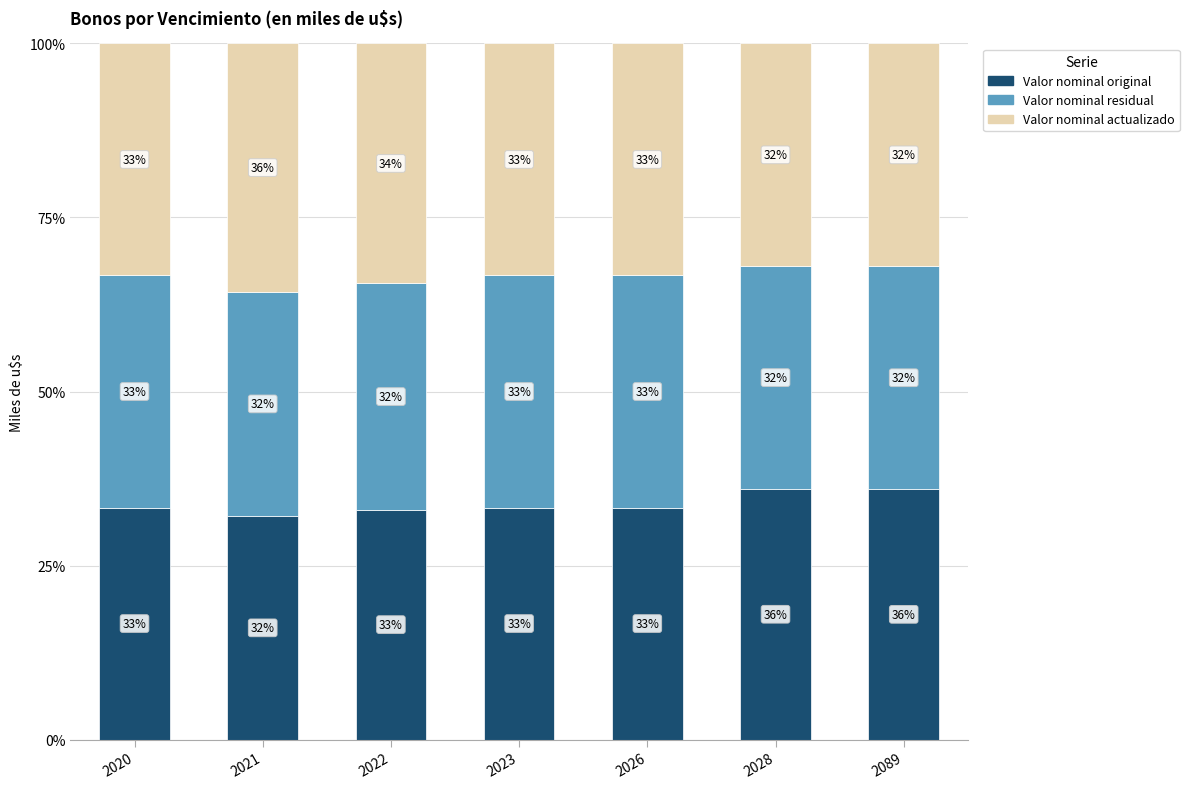

Read the Valor nominal original value at 2022.

33.0